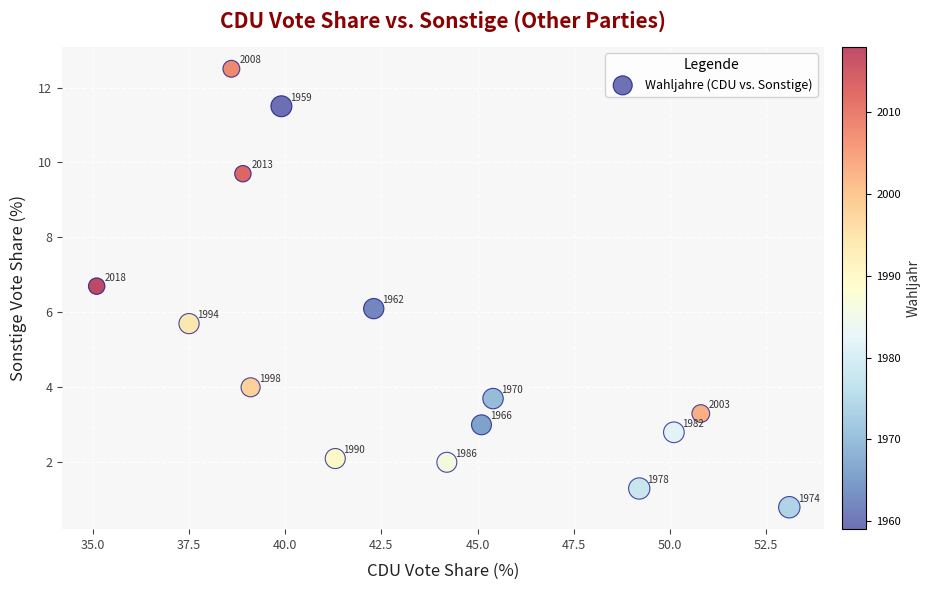

What is the range of X values (max minus min)?

18.0